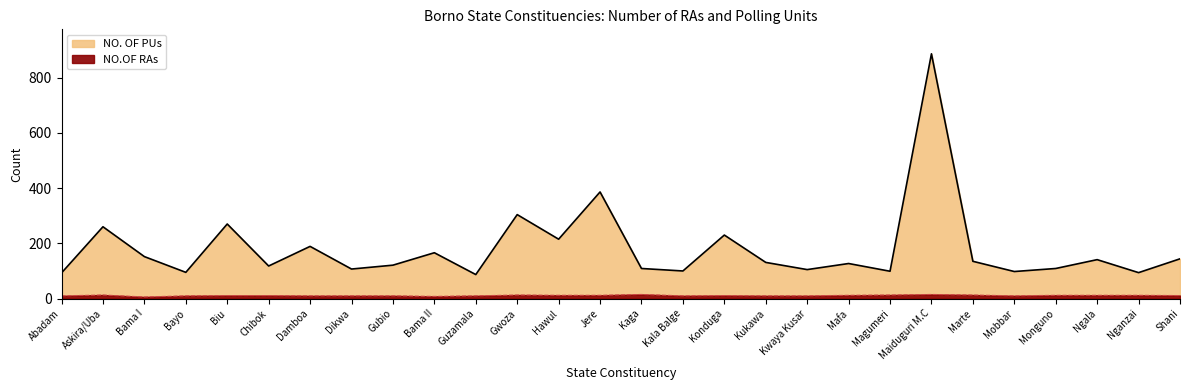

What is the label of the 5th point from the left?

Biu